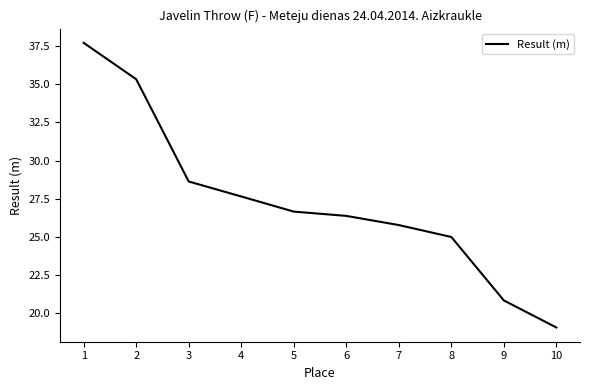

Where is the data nearest to the value 28?

4